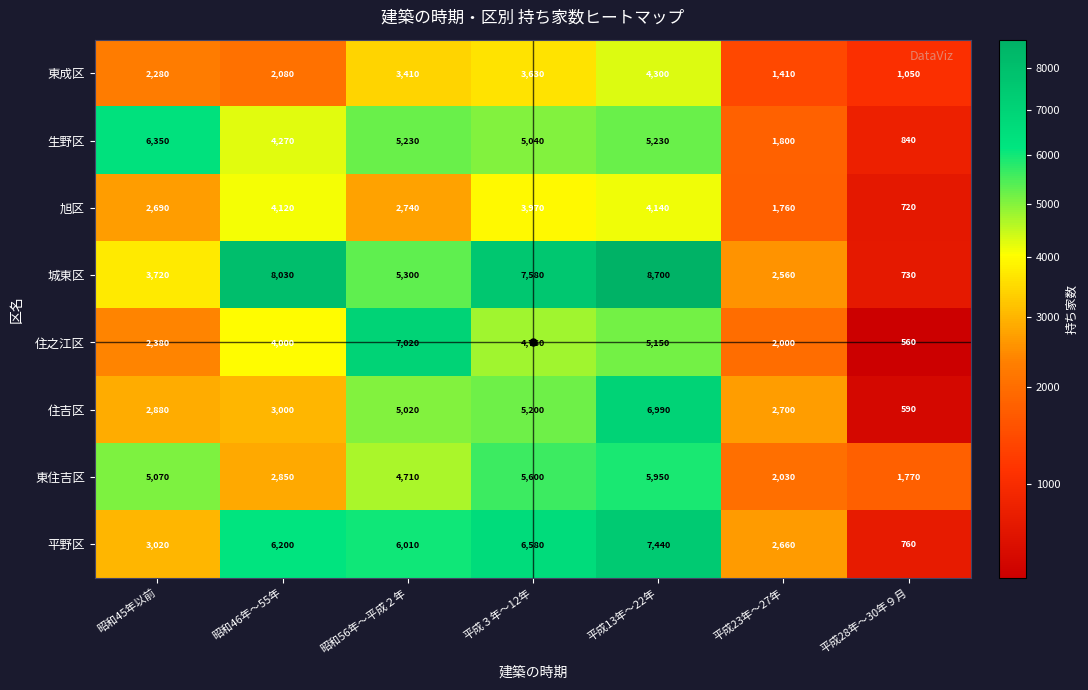

Where is 住之江区 nearest to the value 3790?

昭和46年～55年